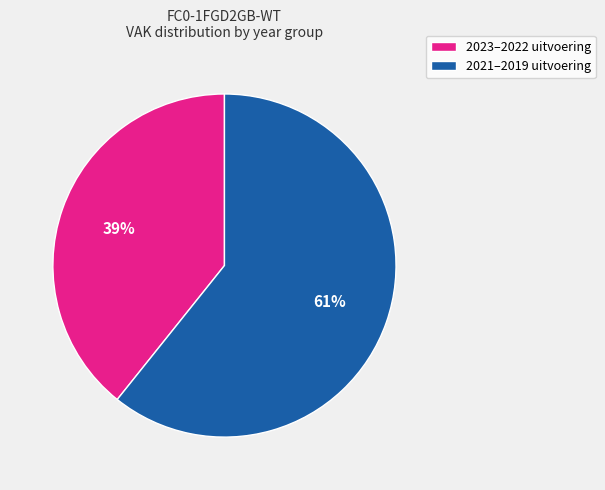

Does any single category account for the majority?

Yes